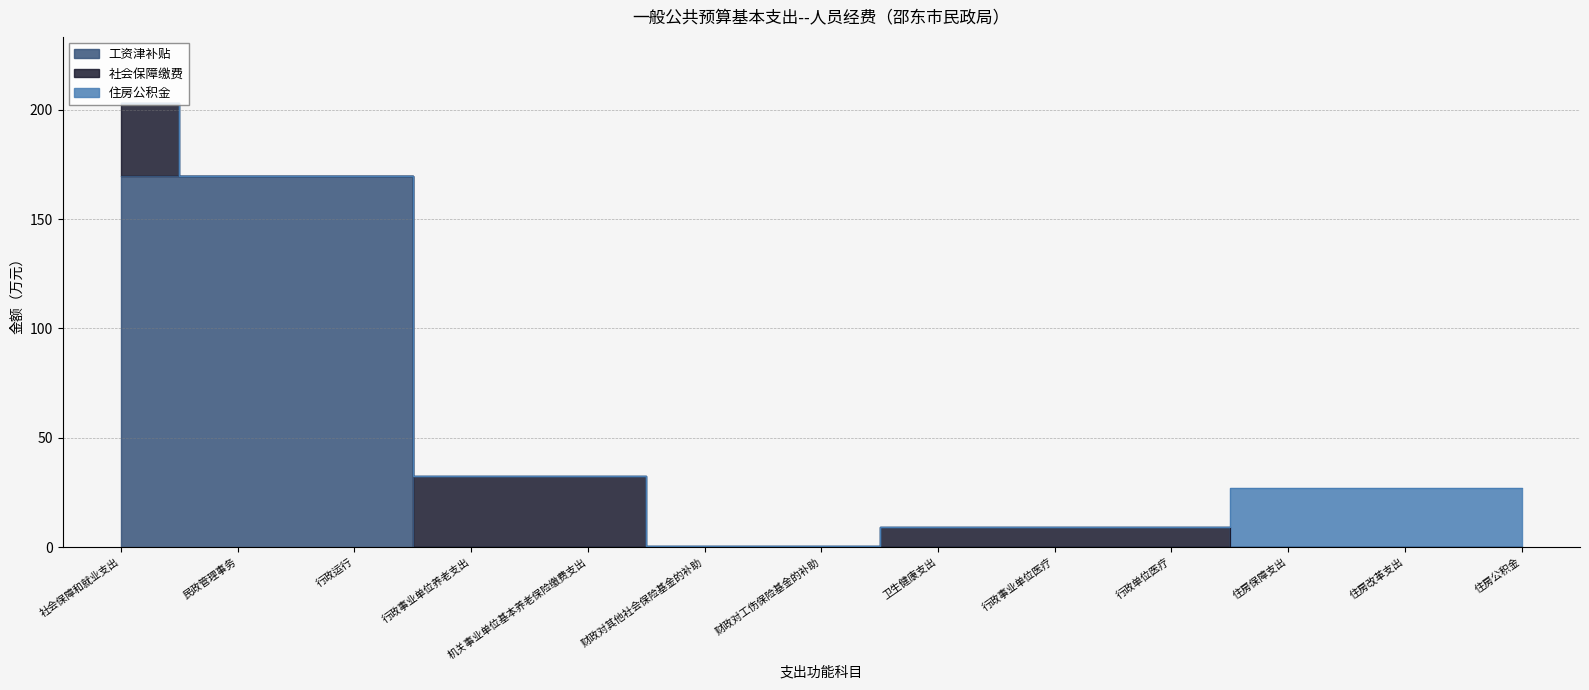

At which label is 住房公积金 closest to 13?

社会保障和就业支出